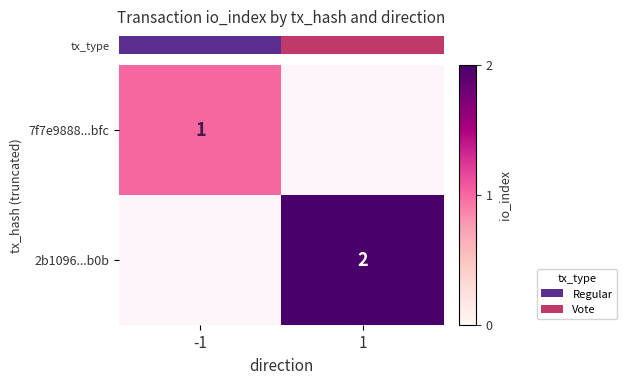

Is the value of row_0 at 1 greater than the value of row_1 at -1?

No